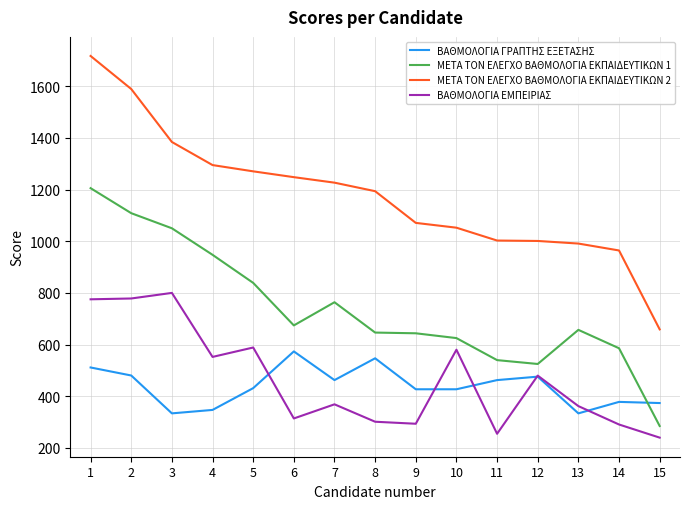

What is the highest value of the ΜΕΤΑ ΤΟΝ ΕΛΕΓΧΟ ΒΑΘΜΟΛΟΓΙΑ ΕΚΠΑΙΔΕΥΤΙΚΩΝ 1 series?

1205.2